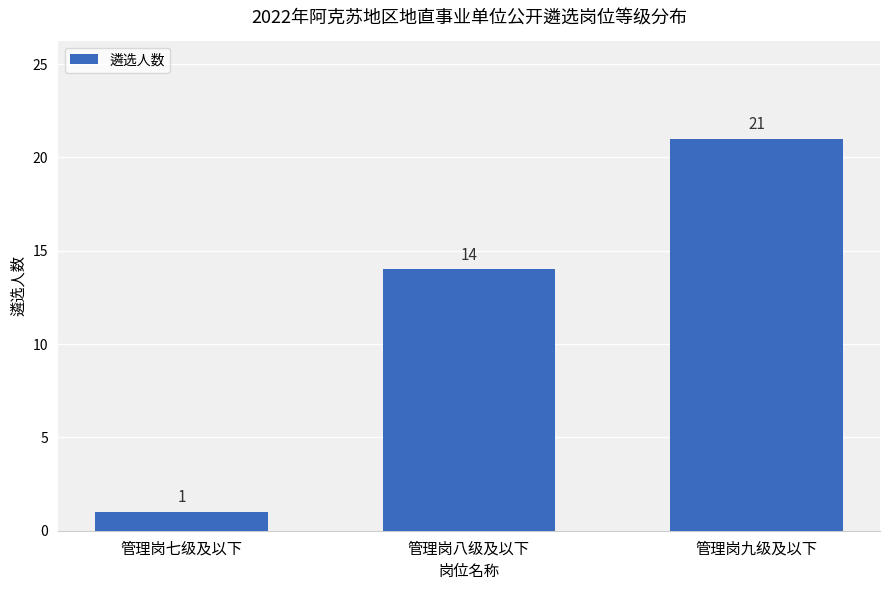

Reading left to right, extract all data points from this chart.

1	14	21